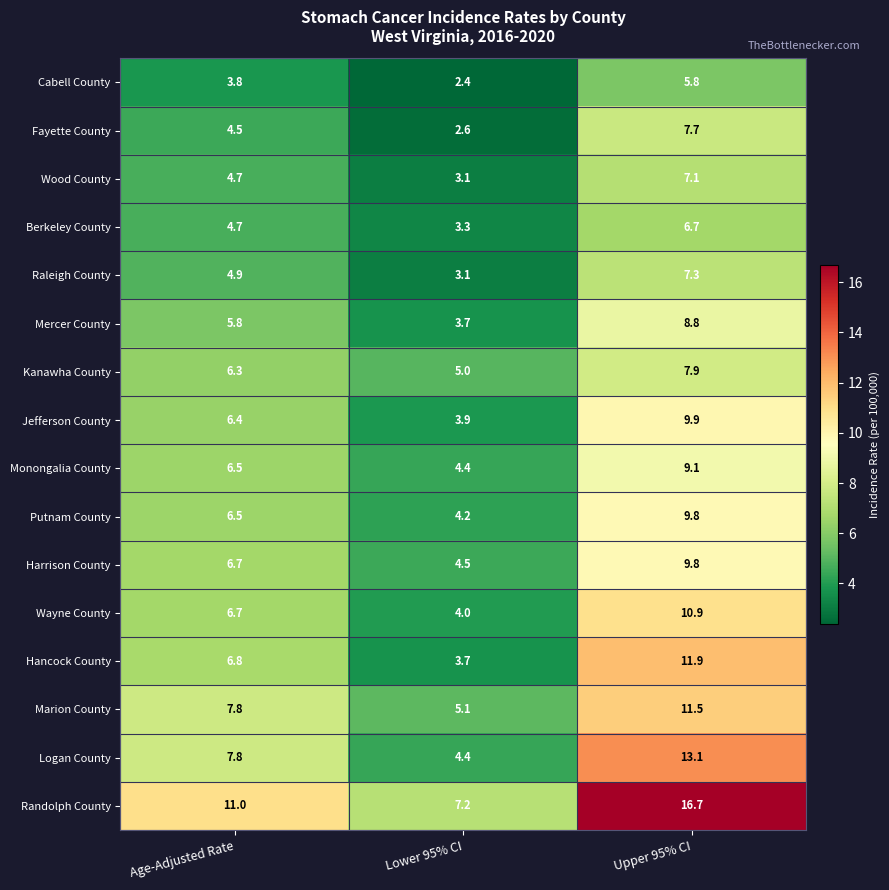

What is the difference between the highest and lowest values at Age-Adjusted Rate?

7.2